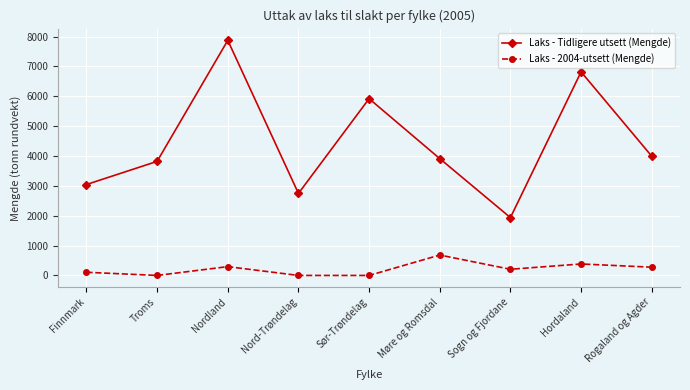

How many lines are shown in the chart?

2